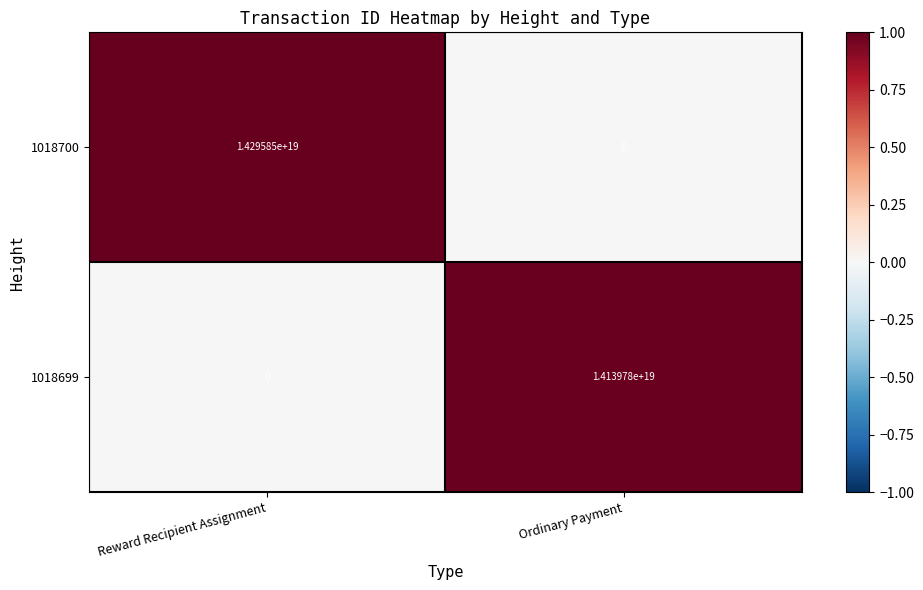

Which series has the largest total across all categories?

1018700